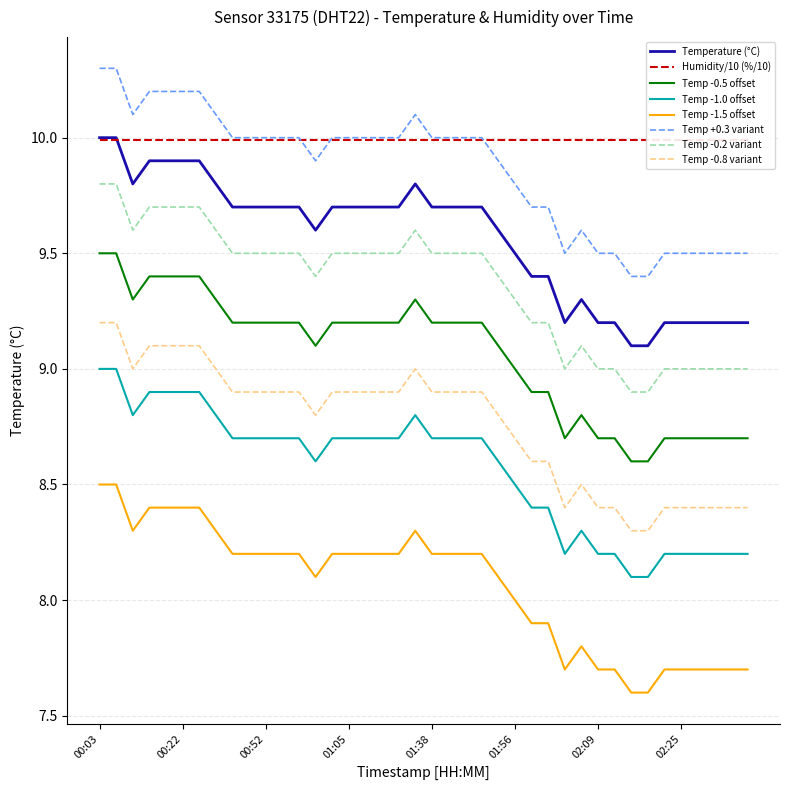

Reading right to left, transcribe all the data shown in this chart.

9.2	9.2	9.2	9.2	9.2	9.2	9.1	9.1	9.2	9.2	9.3	9.2	9.4	9.4	9.5	9.6	9.7	9.7	9.7	9.7	9.8	9.7	9.7	9.7	9.7	9.7	9.6	9.7	9.7	9.7	9.7	9.7	9.8	9.9	9.9	9.9	9.9	9.8	10.0	10.0